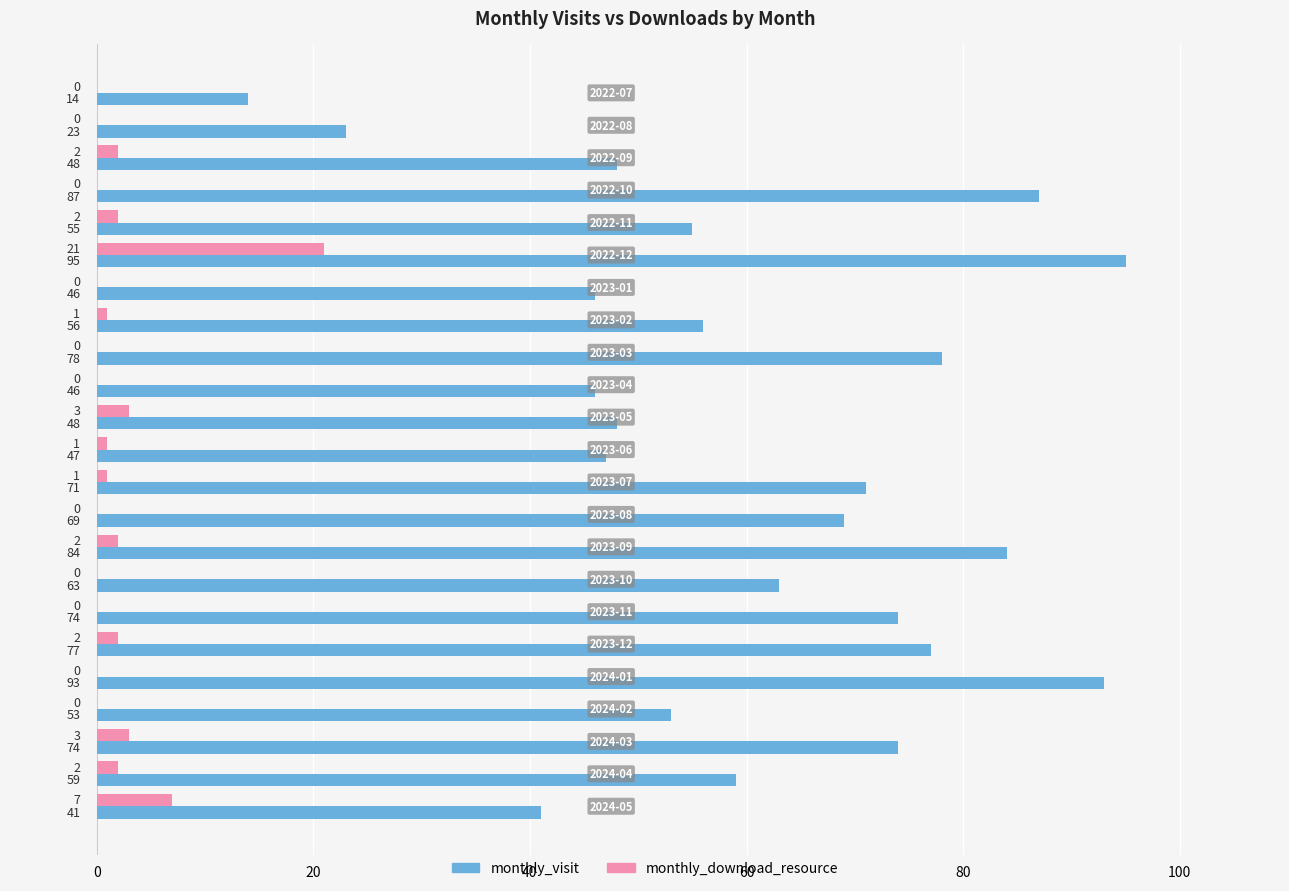

How many categories are shown in the chart?

23